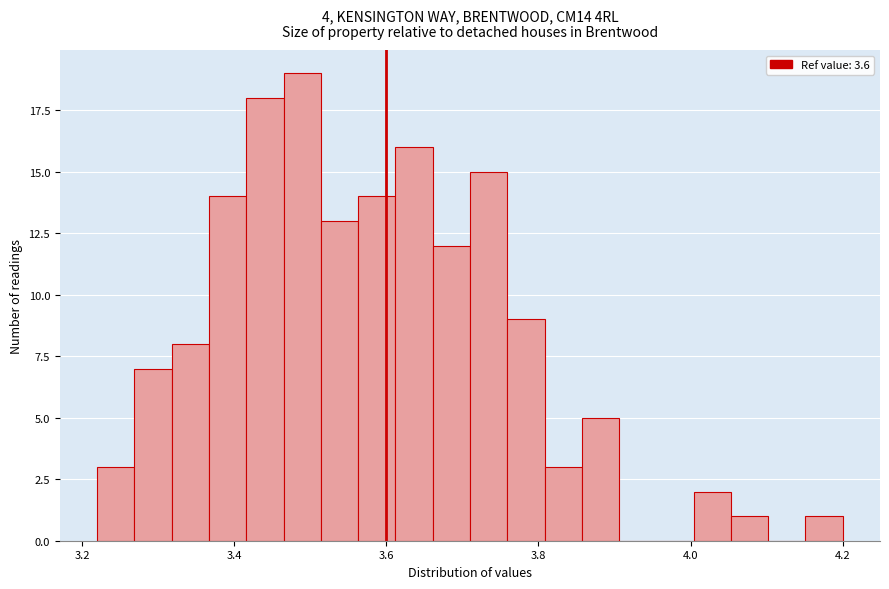

Read against the x-axis, roughly where is the centre of the tallest bar?

3.48